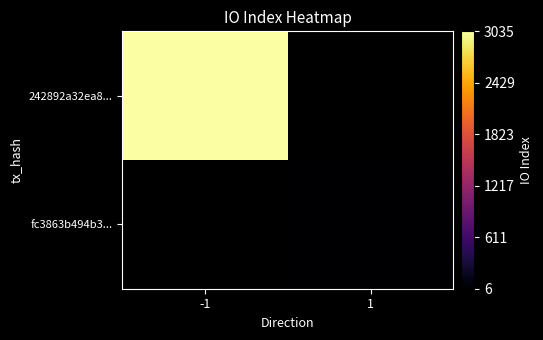

List the series in order of their overall mean, highest first.

242892a32ea8..., fc3863b494b3...